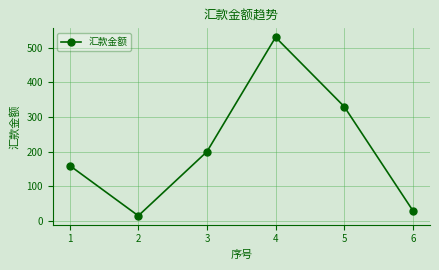

What is the sum of all values?

1265